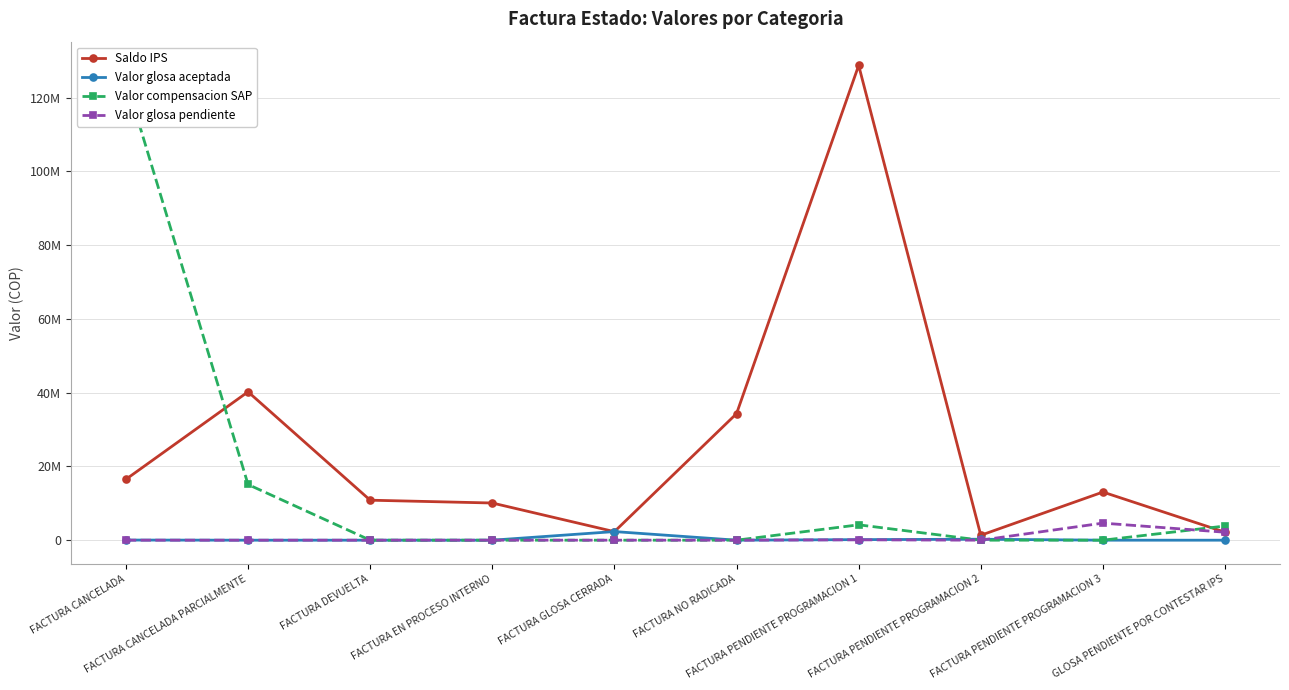

Does the chart have visible grid lines?

Yes